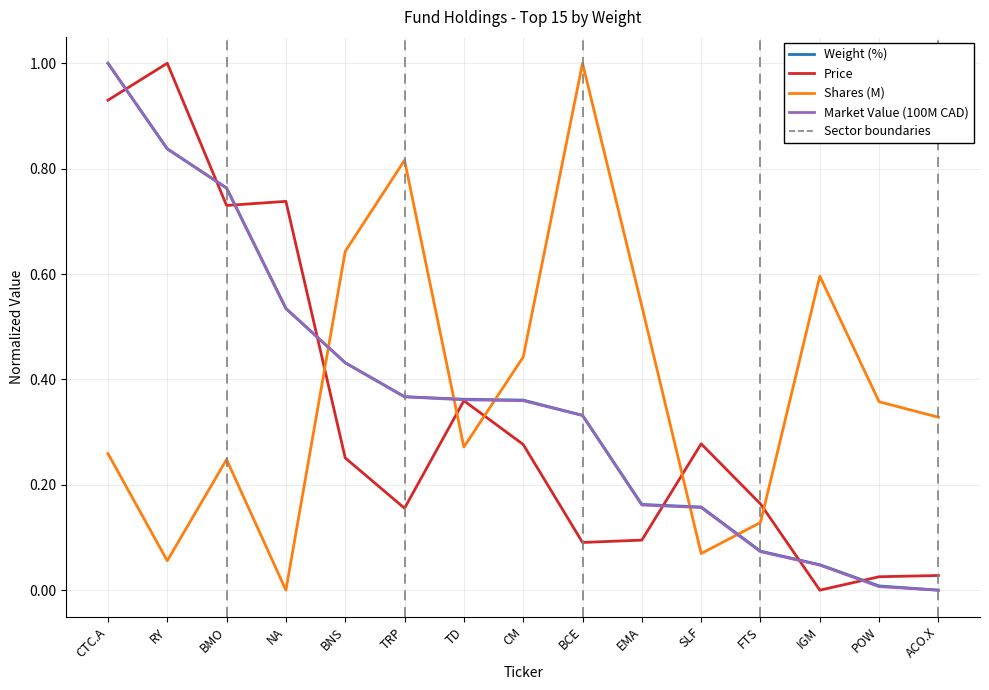

At which label does Shares (M) reach its peak?

BCE